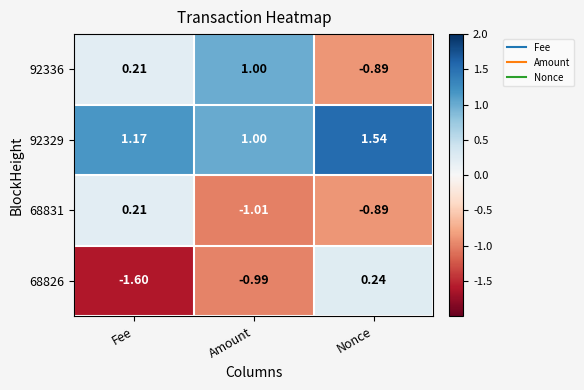

Which category has the lowest value in the 68826 series?

Fee